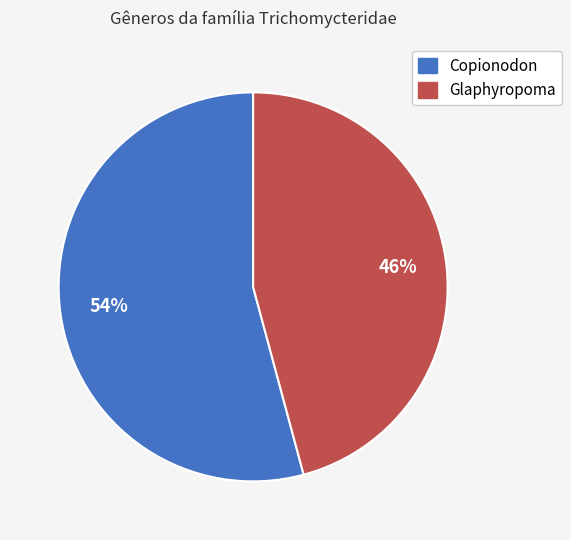

Which category has the smallest portion of the pie?

Glaphyropoma